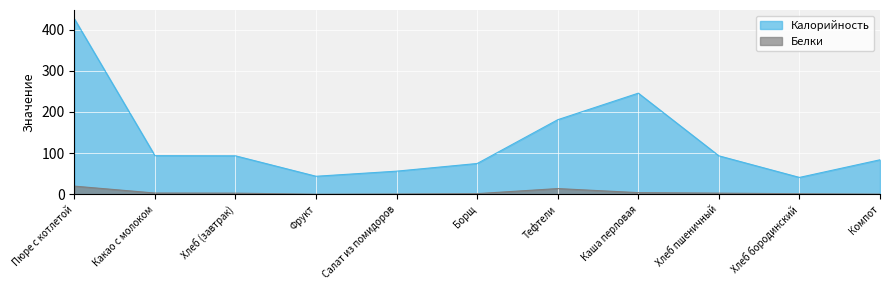

Reading left to right, extract all data points from this chart.

Калорийность: 426.2	94.0	93.6	44.0	56.4	75.0	181.3	245.7	93.6	41.2	84.0
Белки: 20.1	3.3	3.0	0.4	0.9	1.9	14.1	4.3	3.0	1.6	0.6